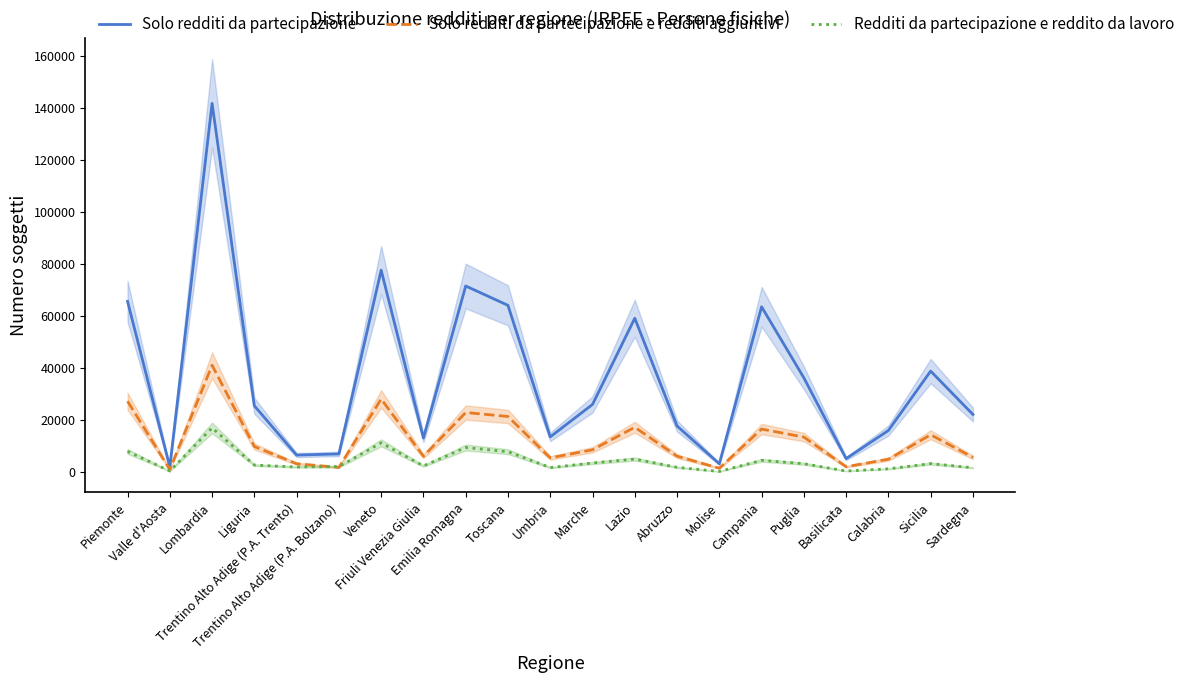

How many values in the Solo redditi da partecipazione e redditi aggiuntivi series are below 8637?

10